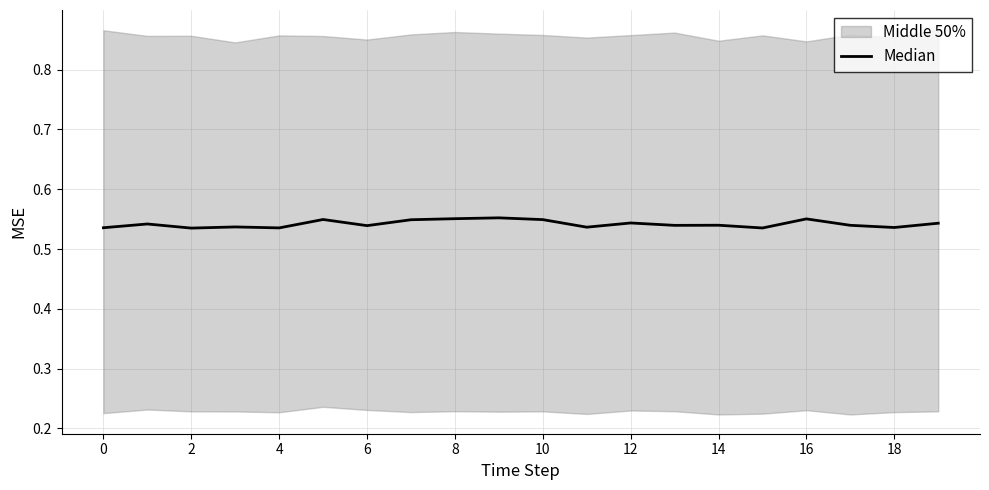

How many interior local peaks (higher than both neighbors) does the data have?

7